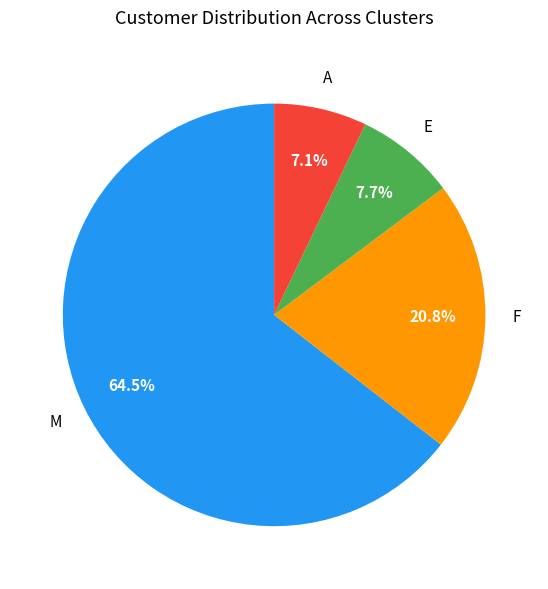

Is there any slice that represents more than half of the pie?

Yes